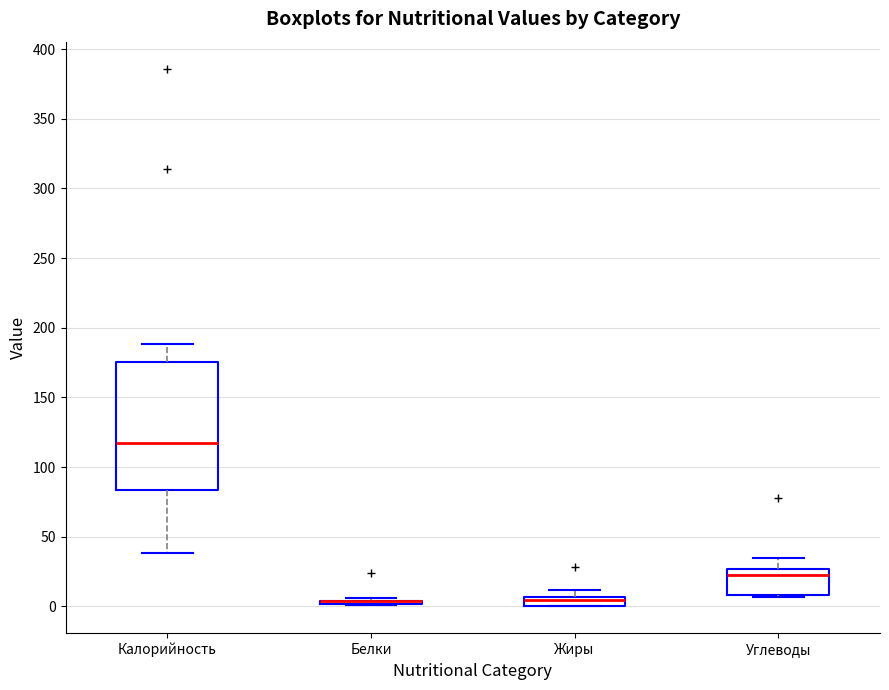

Where is the upper edge of the box for Жиры on the y-axis? The values are not printed on the chart, so give them approximately, as read against the axis.

5